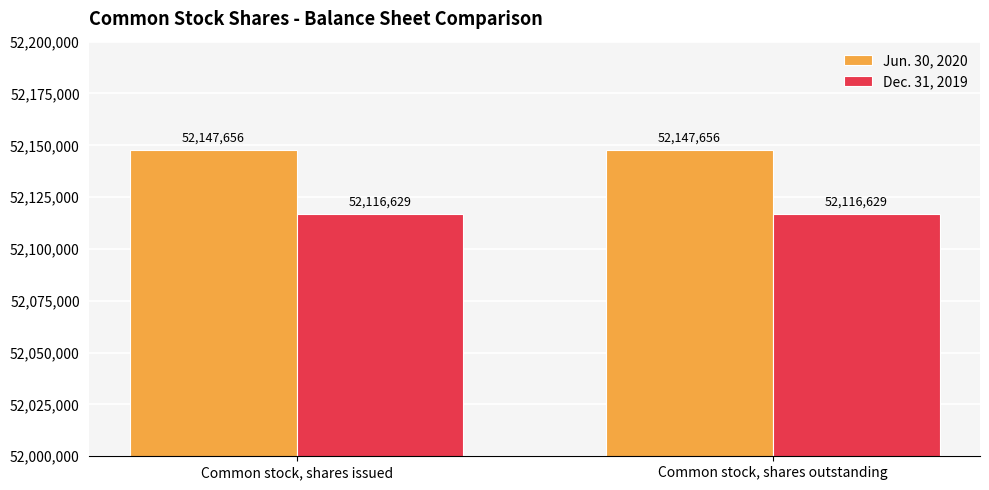

What is the average value of the Jun. 30, 2020 series?

52147656